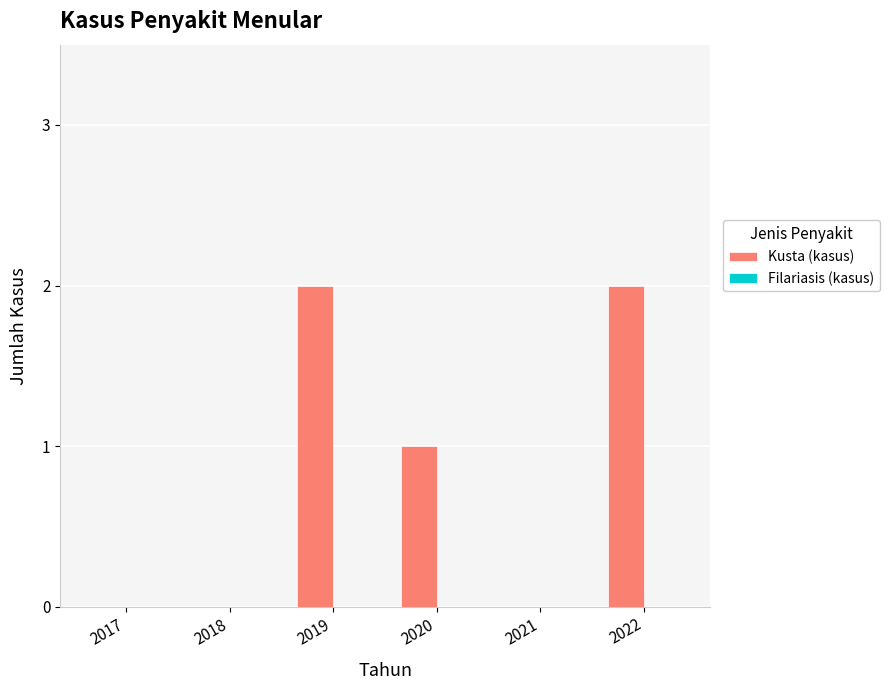

Is it true that the value at 2021 is -1?

False